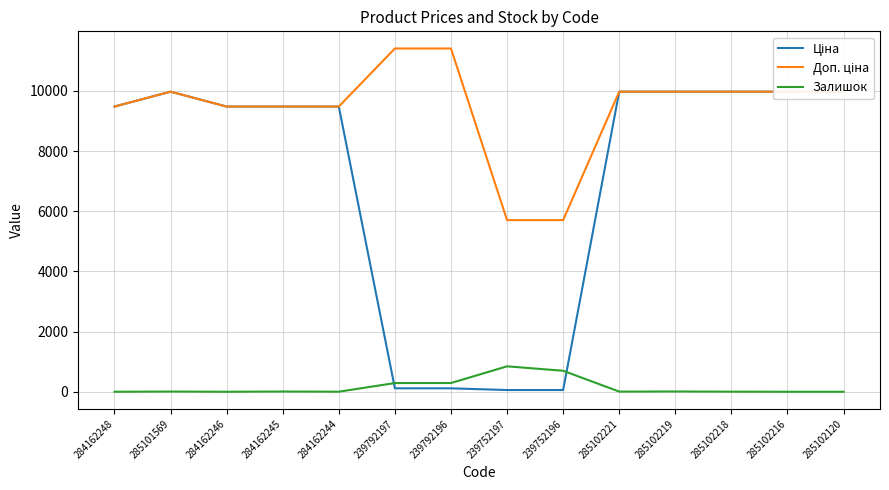

What is the label of the 8th point from the left?

239752197